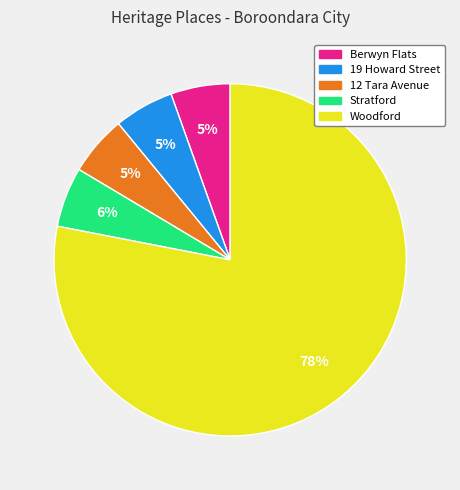

How many segments does this pie chart have?

5